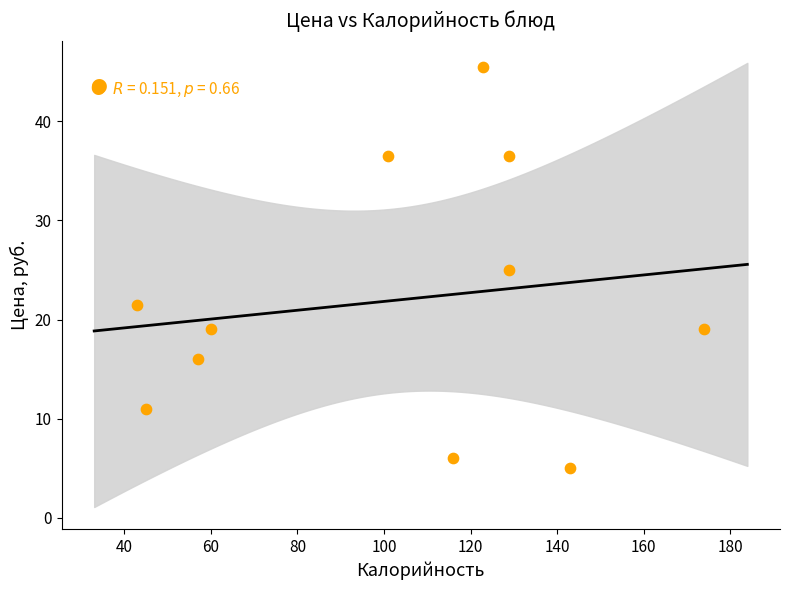

What is the range of Y values (max minus min)?

40.5